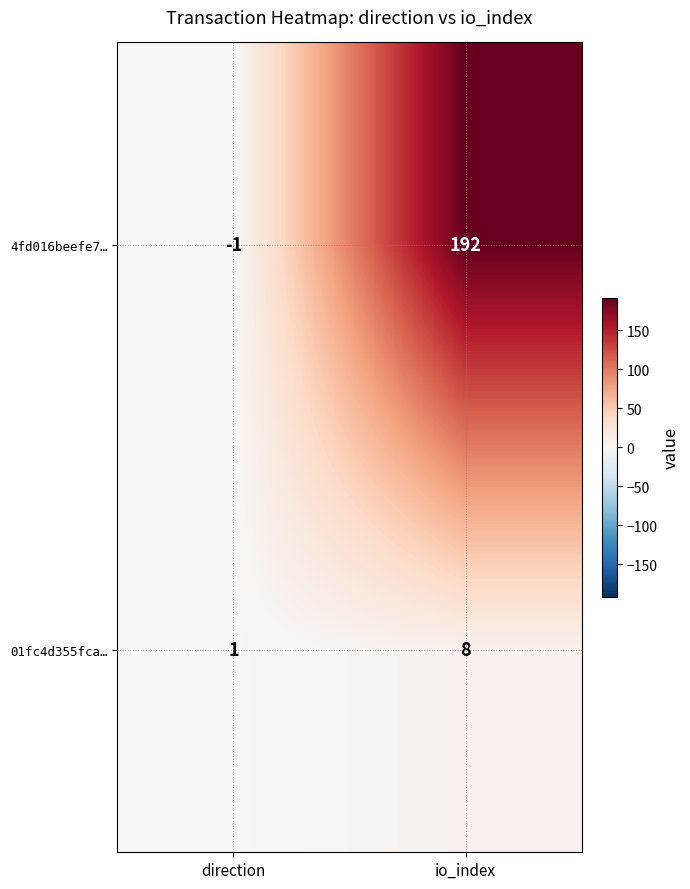

Reading left to right, list all the values displayed in this chart.

4fd016beefe7…: -1	192
01fc4d355fca…: 1	8